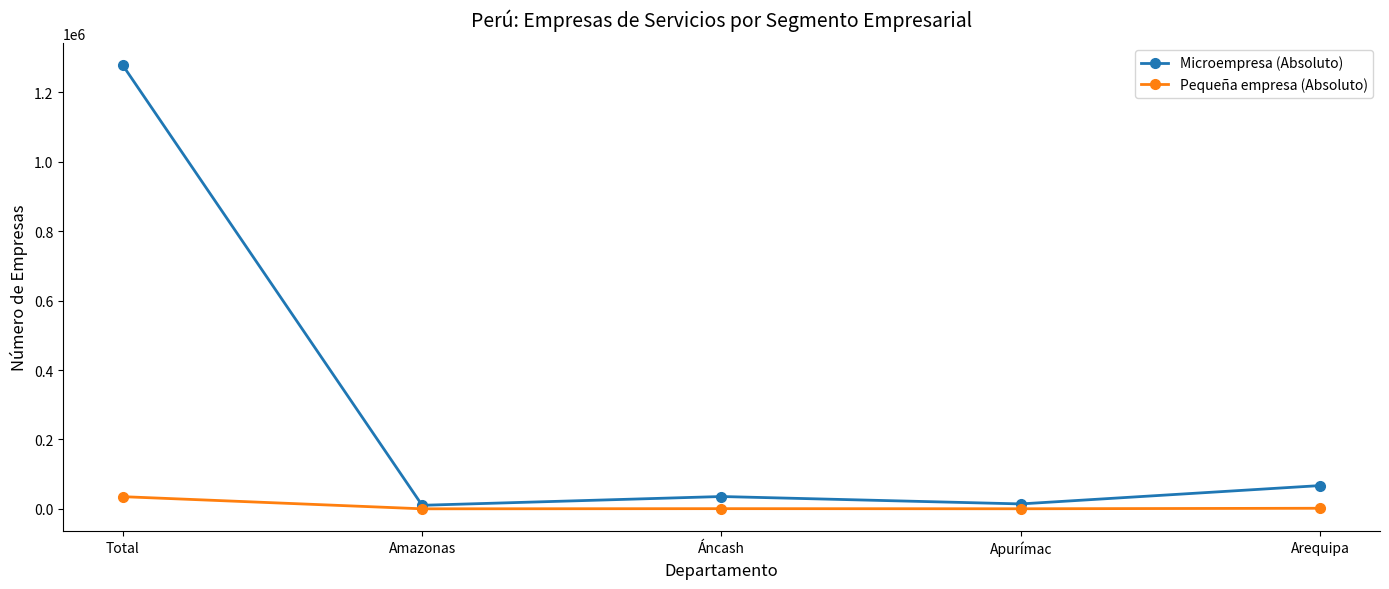

What is the average value of the Pequeña empresa (Absoluto) series?

7559